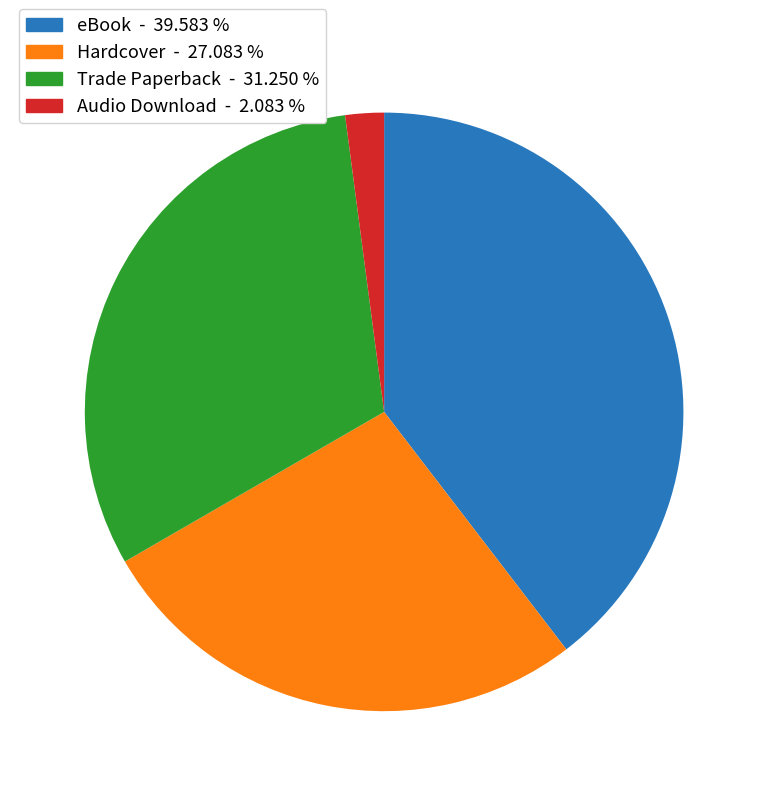

Is there a majority slice in this chart?

No